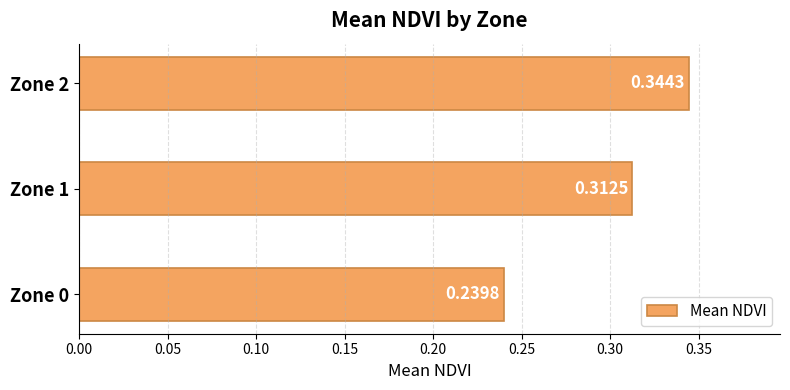

How many data points does each series have?

3